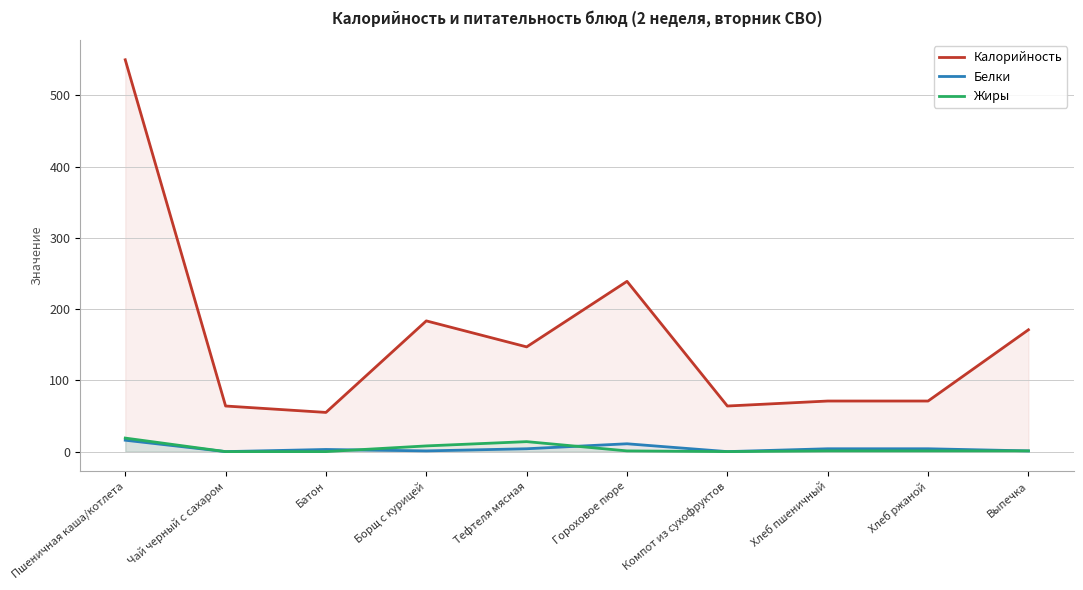

Is the value of Жиры at Гороховое пюре greater than the value of Калорийность at Хлеб пшеничный?

No